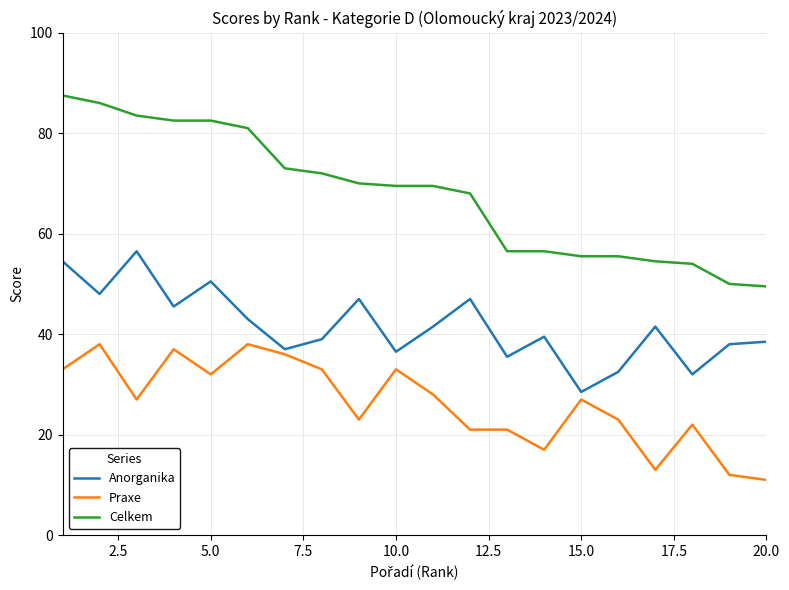

Is this an area chart (filled region under the line)?

No